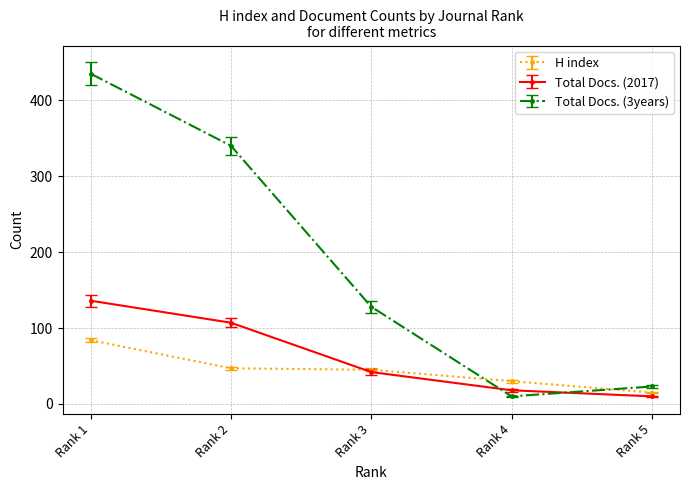

True or false: Total Docs. (2017) and H index cross at least once.

True